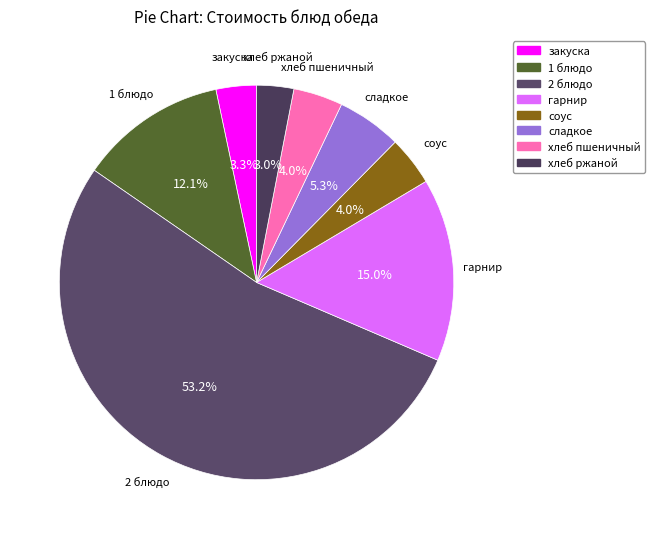

To the nearest percent, what is the difference between the хлеб ржаной and соус slice percentages?

1%